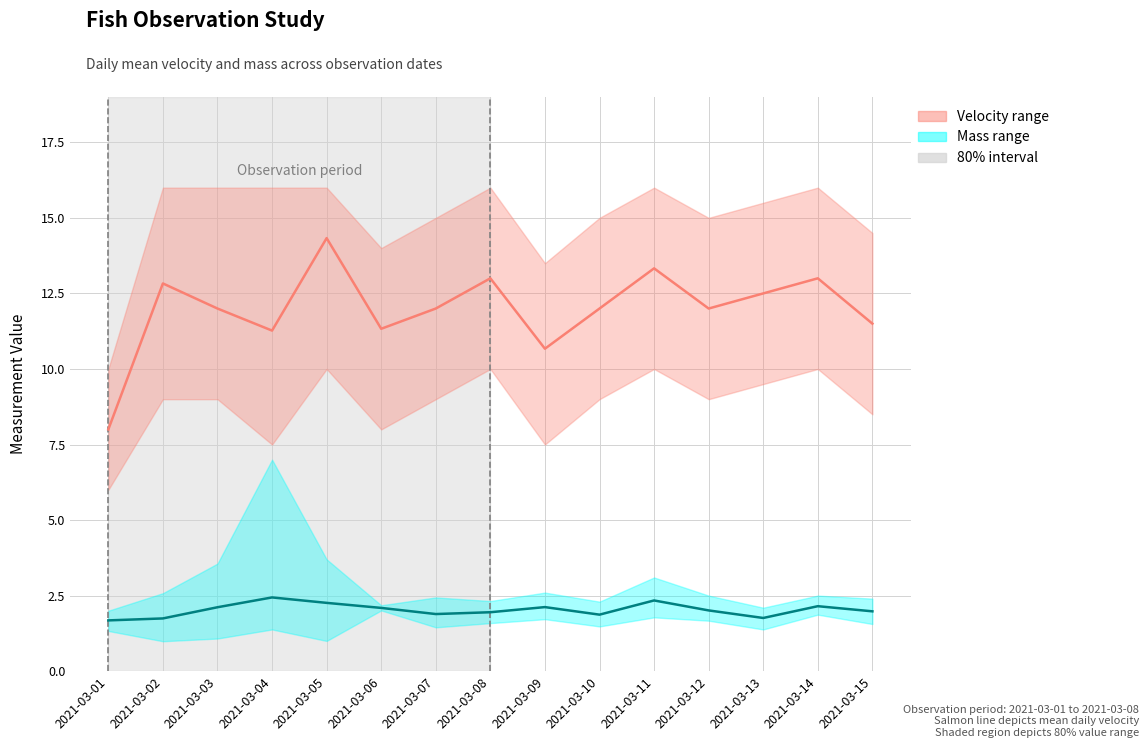

The value of Mean Mass at 2021-03-02 is 2.8. True or false?

False